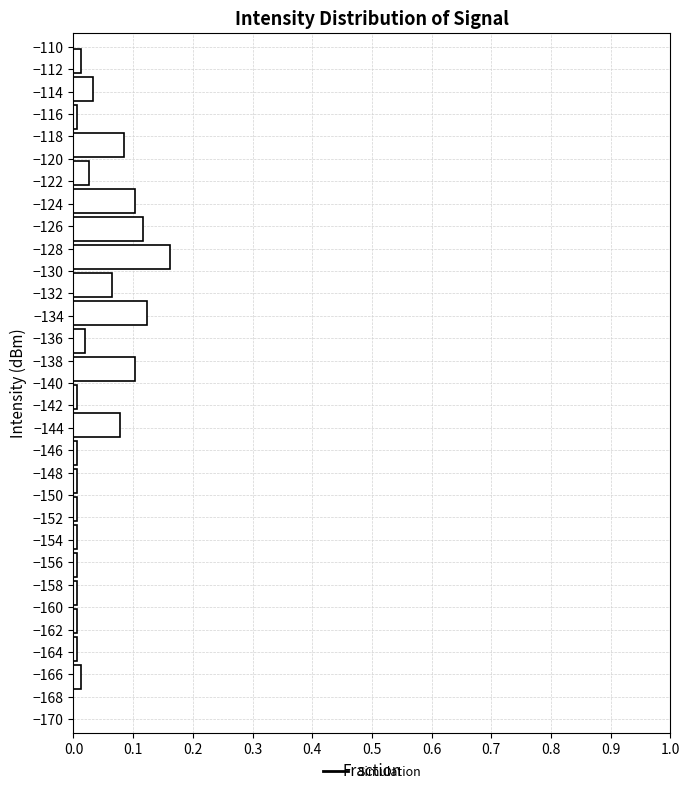

Which range on the y-axis has the longest bar?

-130.0 to -127.5